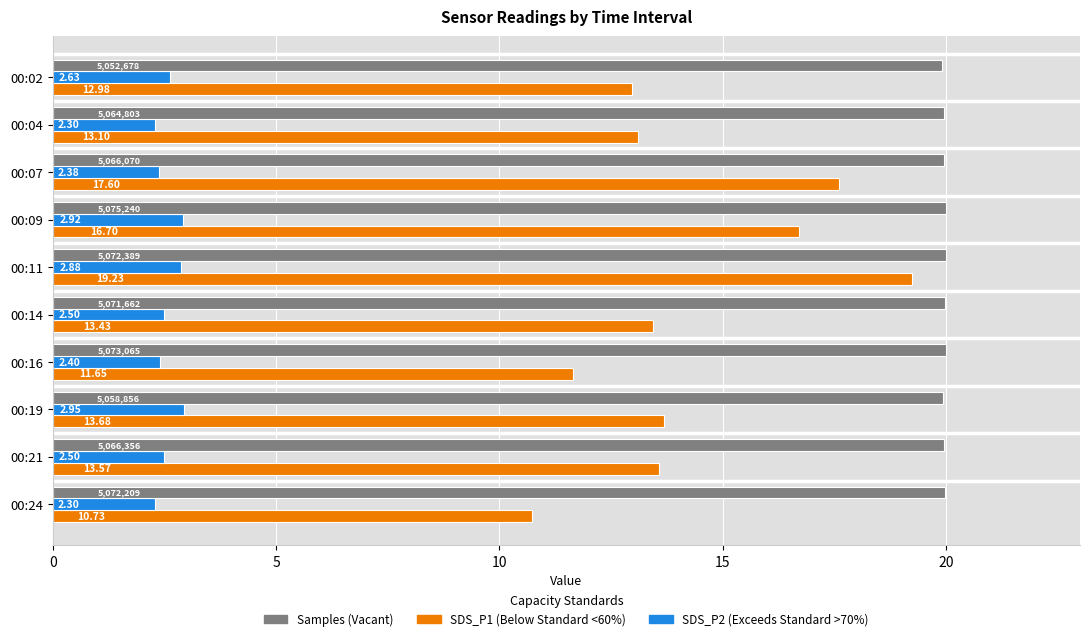

What is the difference between the highest and lowest values at 00:19?

17.0